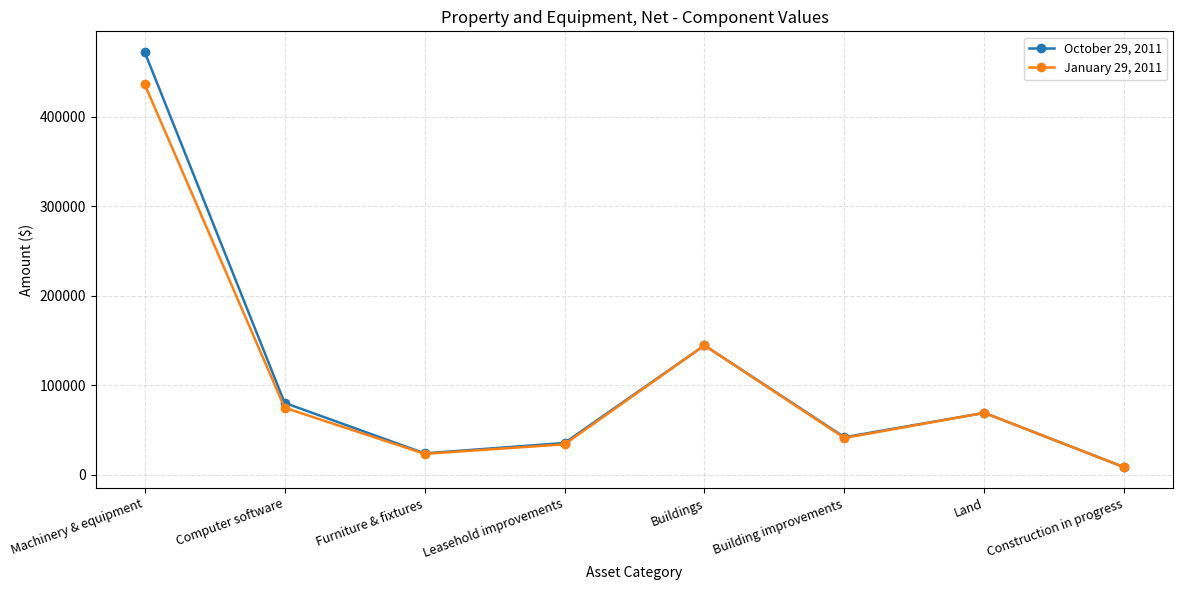

Where is the first local minimum for January 29, 2011?

Furniture & fixtures